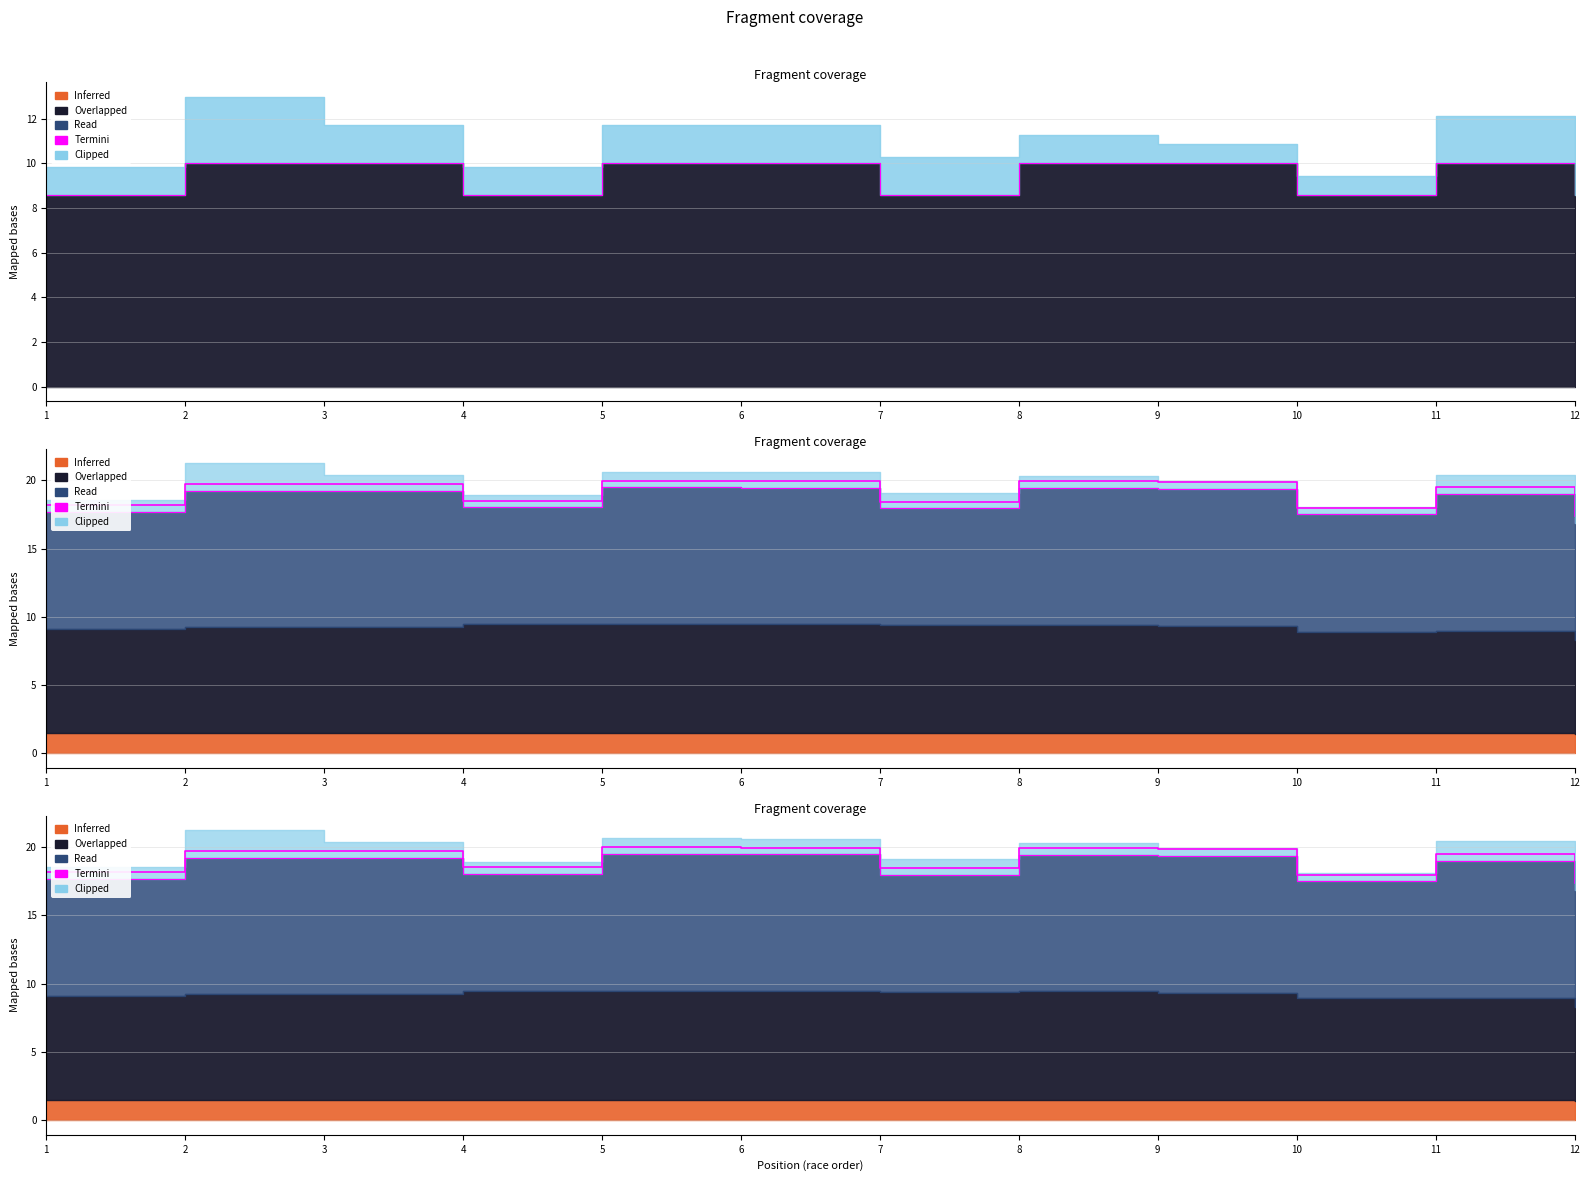

What is the approximate value at 7?

18.4